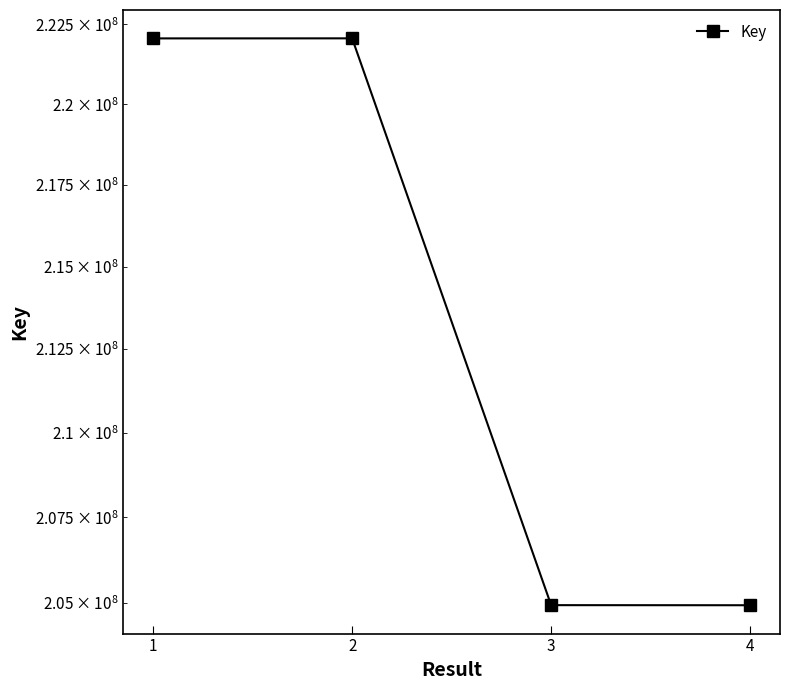

How many categories are shown in the chart?

4